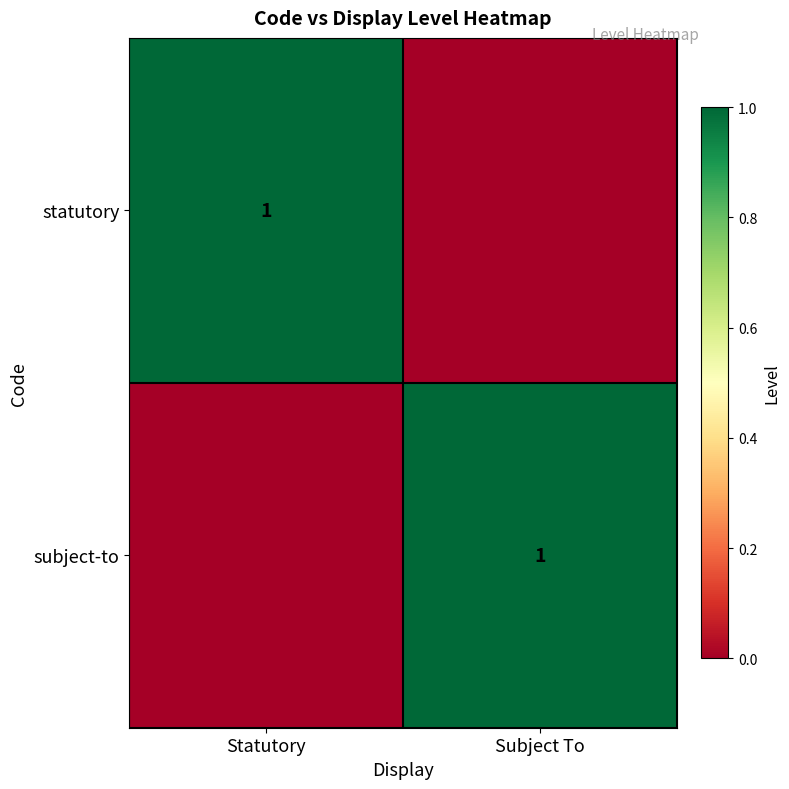

Which category has the highest value across all series?

Statutory